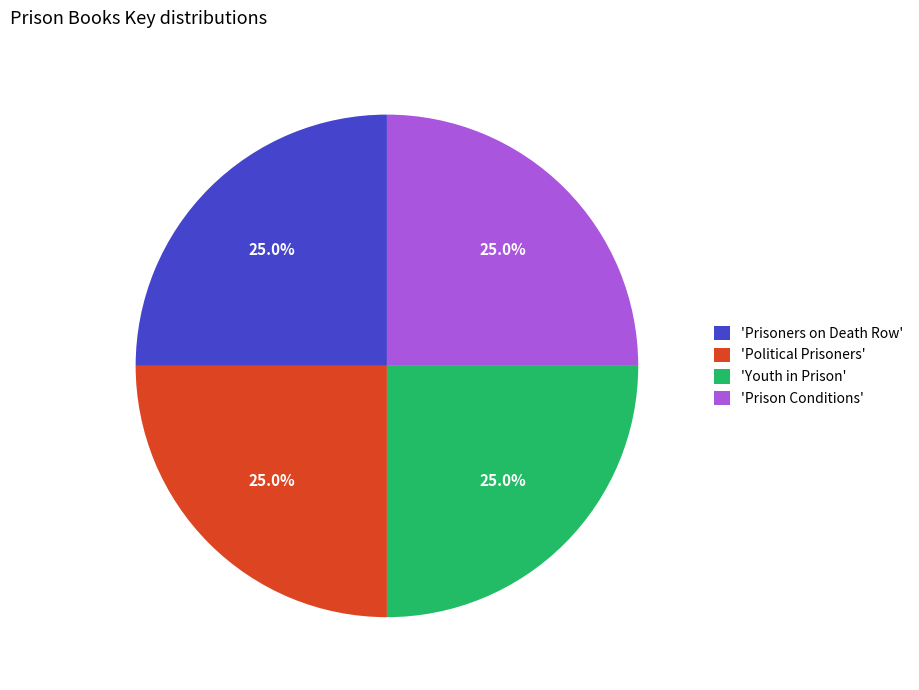

What is the ratio of the value at 'Political Prisoners' to the value at 'Prisoners on Death Row'?

1.0